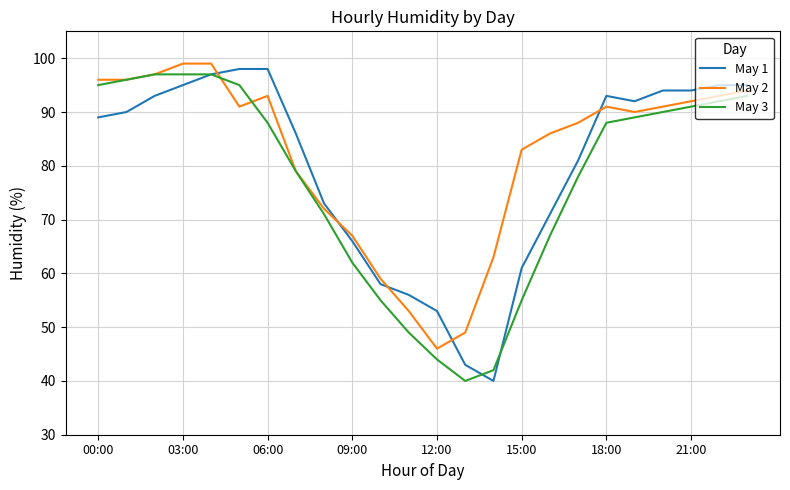

What is the maximum value for May 1?

98